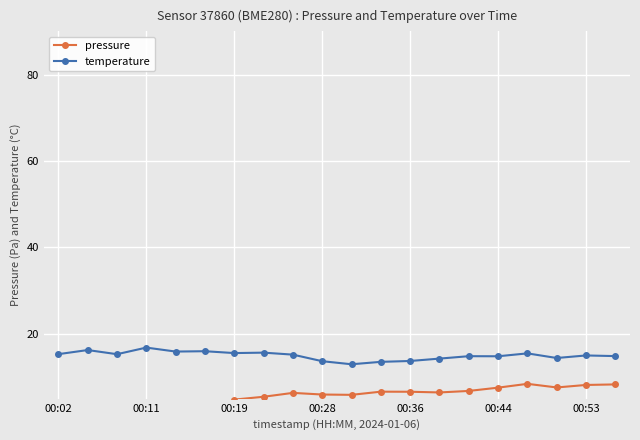

Which has a higher value, 13 or 10?

13